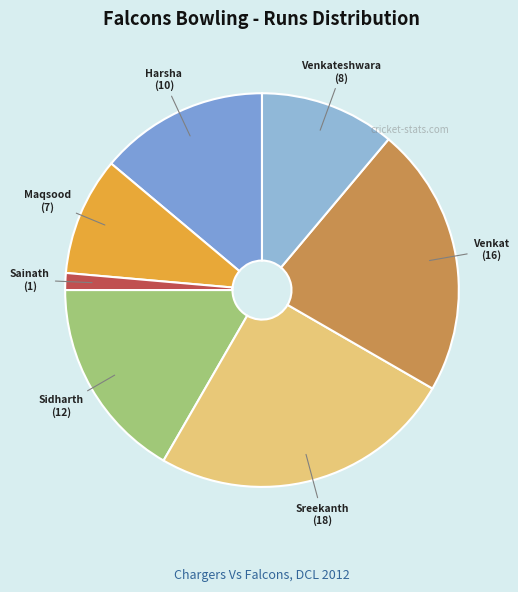

To the nearest percent, what is the average slice percentage?

14%